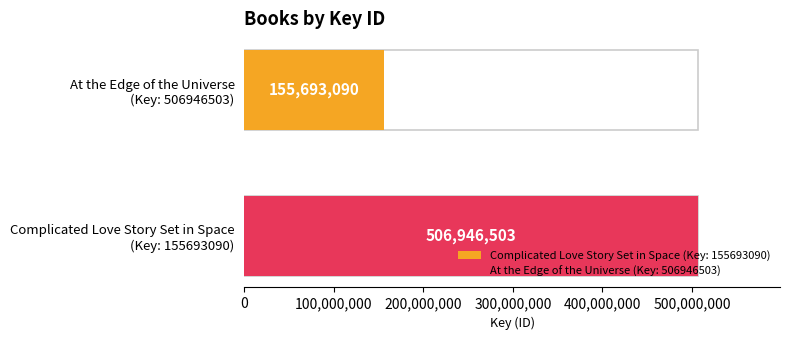

Is it true that Complicated Love Story Set in Space equals 73040128 at Audio Download?

False